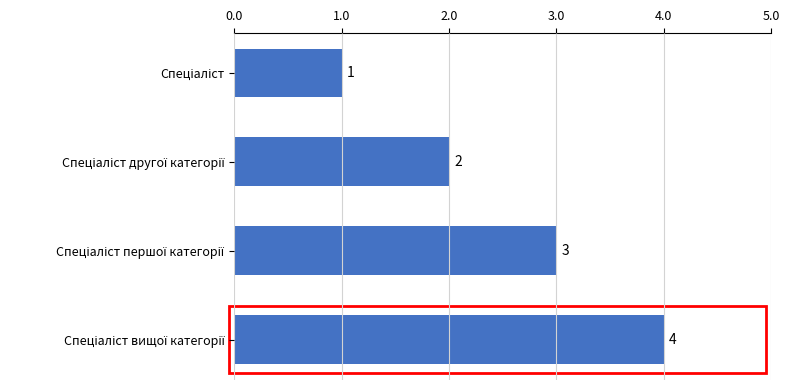

What is the greatest value displayed?

4